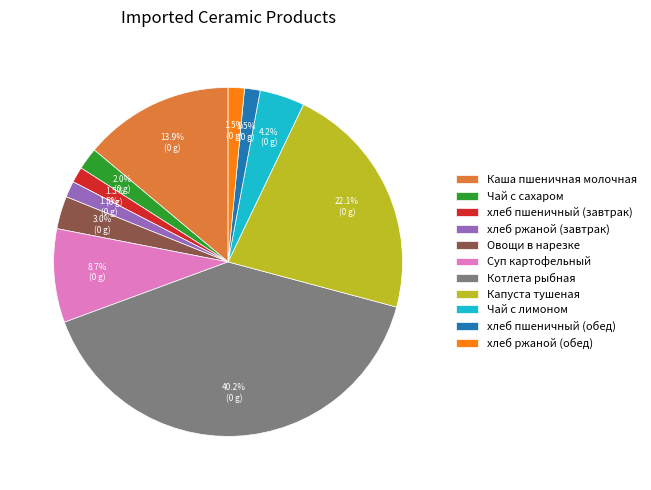

Is Котлета рыбная the majority of the pie?

No